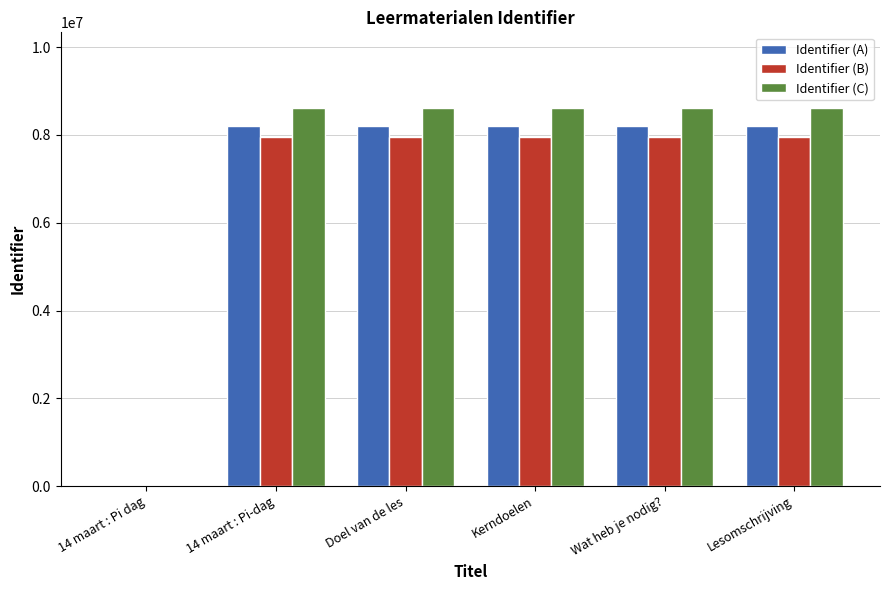

What is the difference between the Identifier (A) values at Wat heb je nodig? and Kerndoelen?

4